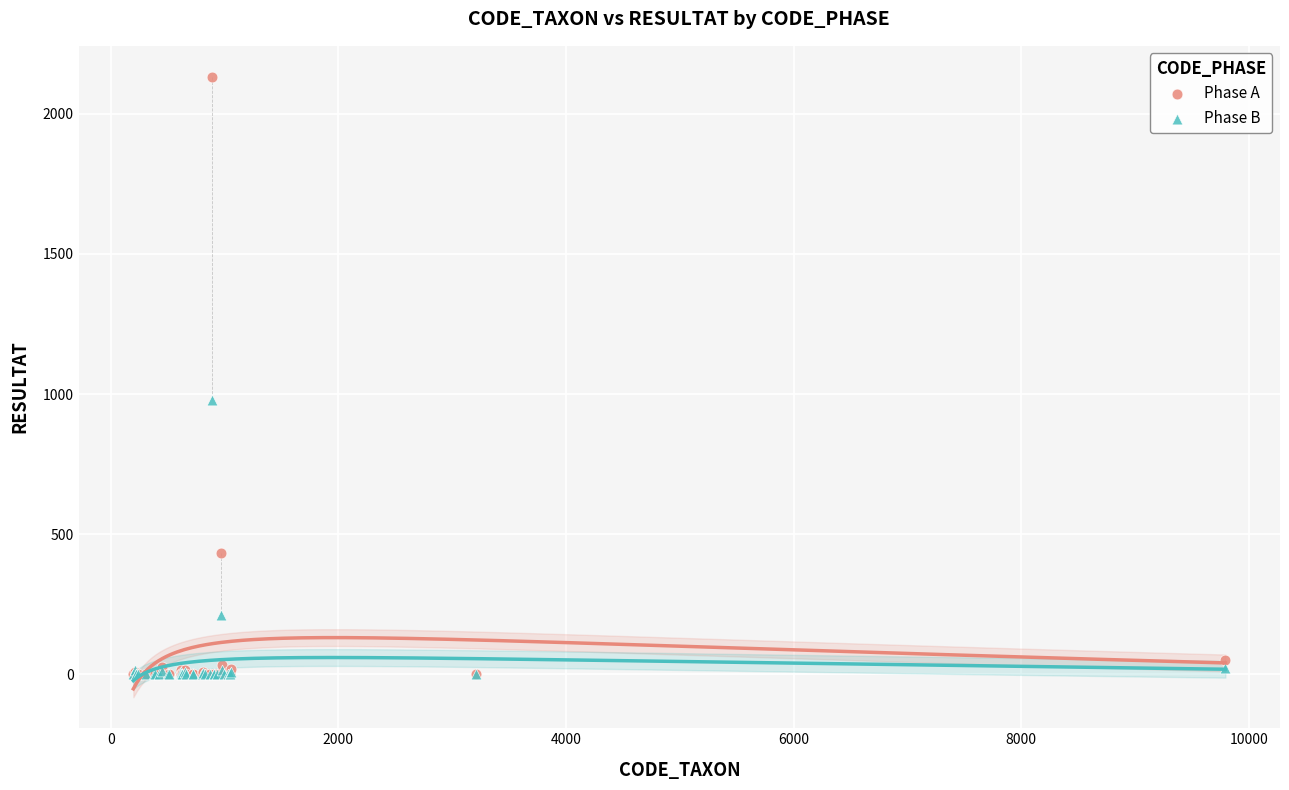

In the Phase A series, what Y value is closest to 1066?

432